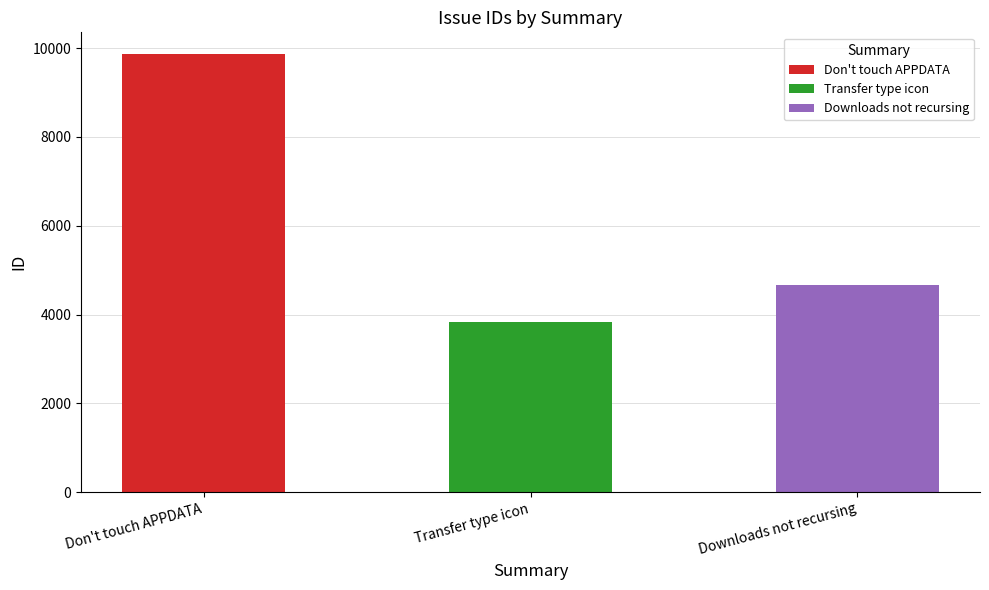

Reading right to left, extract all data points from this chart.

Downloads not recursing=4655	Transfer type icon=3842	Don't touch APPDATA=9861